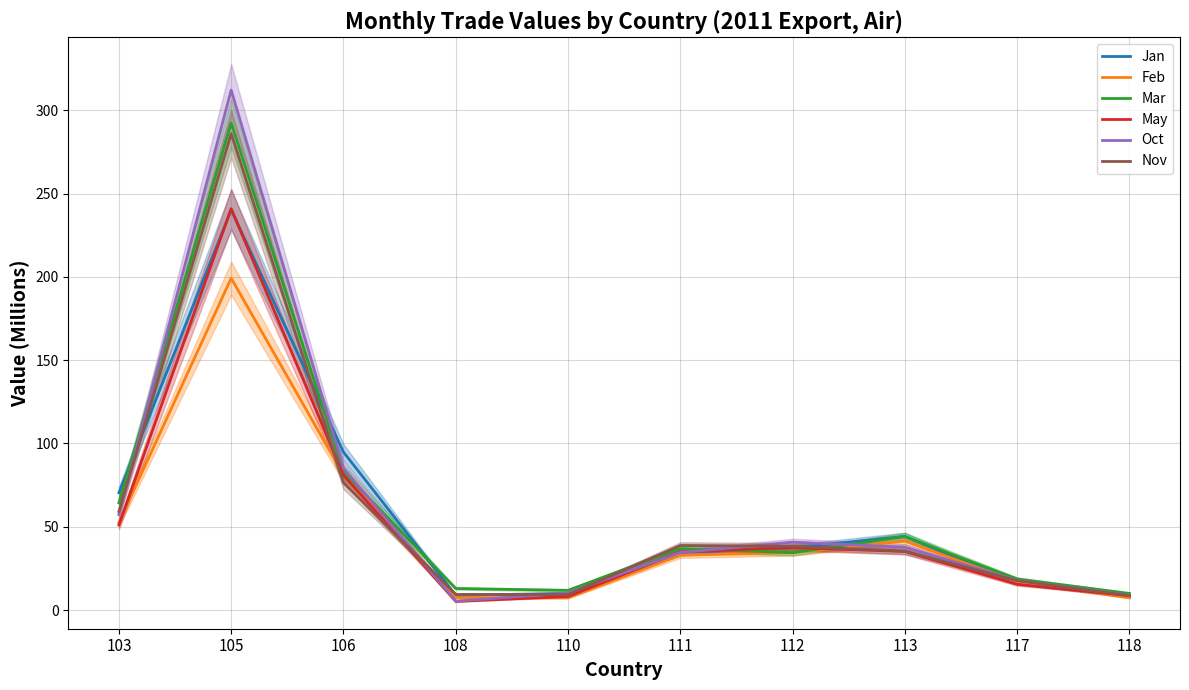

Rank the series by their maximum value, from highest to lowest.

Oct, Mar, Nov, May, Jan, Feb